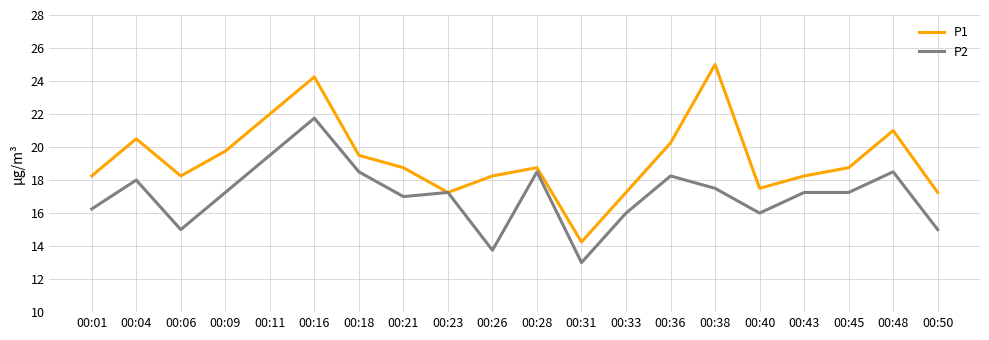

Which series has the largest range (max minus min)?

P1